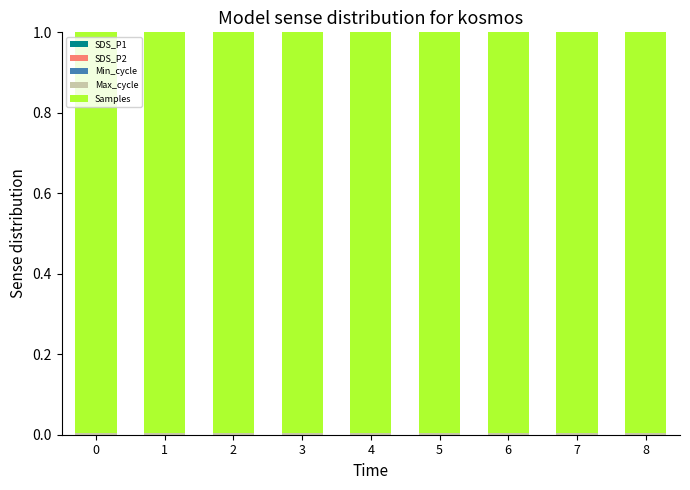

How many distinct data groups are displayed?

5